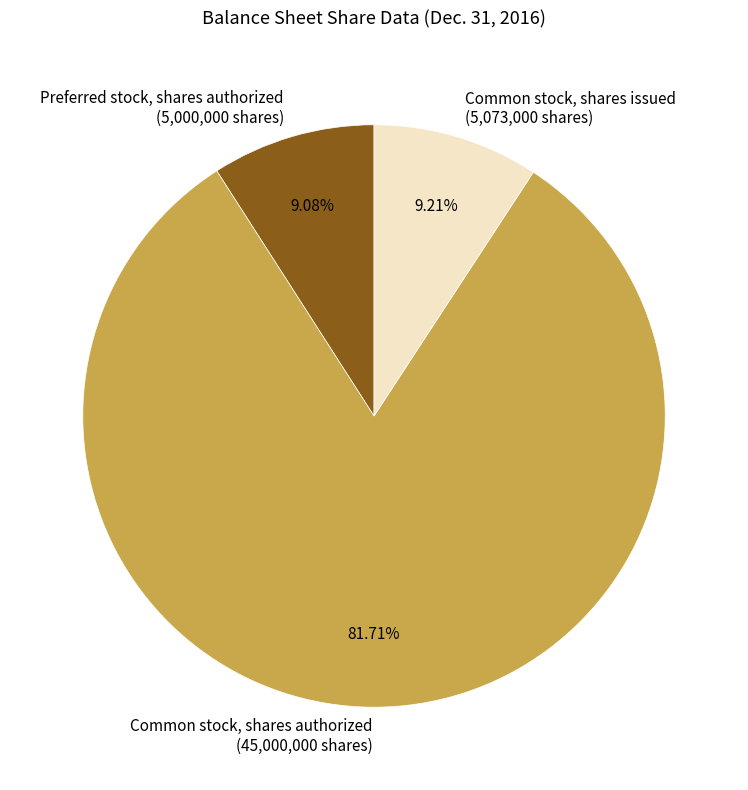

Approximately how many times larger is the value at Common stock, shares issued compared to Common stock, shares authorized?

0.1